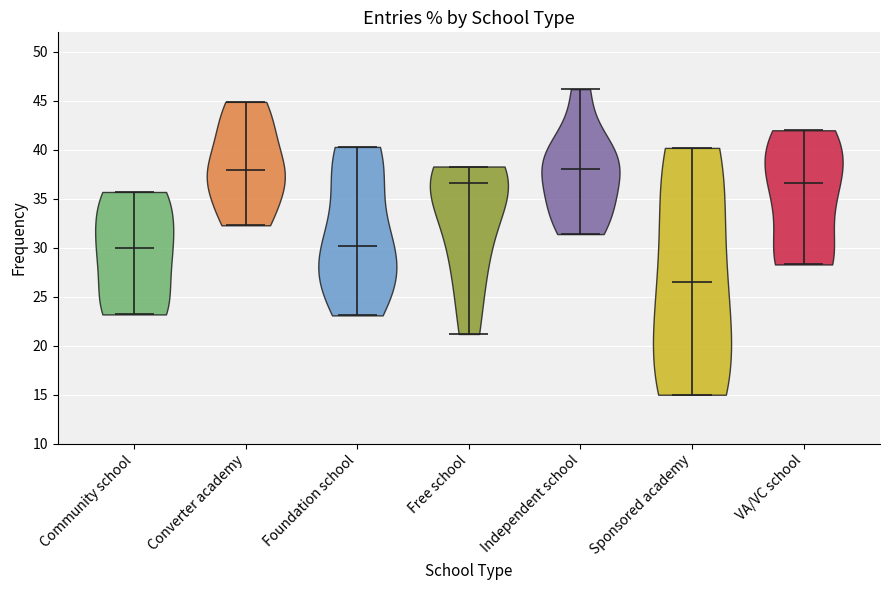

Reading left to right, read every violin against the y-axis: where its median line is, and the lowest and highest points it reaches. The values are not printed on the chart, so give them approximately, as read against the axis.

Community school: median line 30.0, lowest point 23.0, highest point 35.5
Converter academy: median line 38.0, lowest point 32.5, highest point 45.0
Foundation school: median line 30.0, lowest point 23.0, highest point 40.5
Free school: median line 36.5, lowest point 21.0, highest point 38.5
Independent school: median line 38.0, lowest point 31.5, highest point 46.0
Sponsored academy: median line 26.5, lowest point 15.0, highest point 40.0
VA/VC school: median line 36.5, lowest point 28.5, highest point 42.0